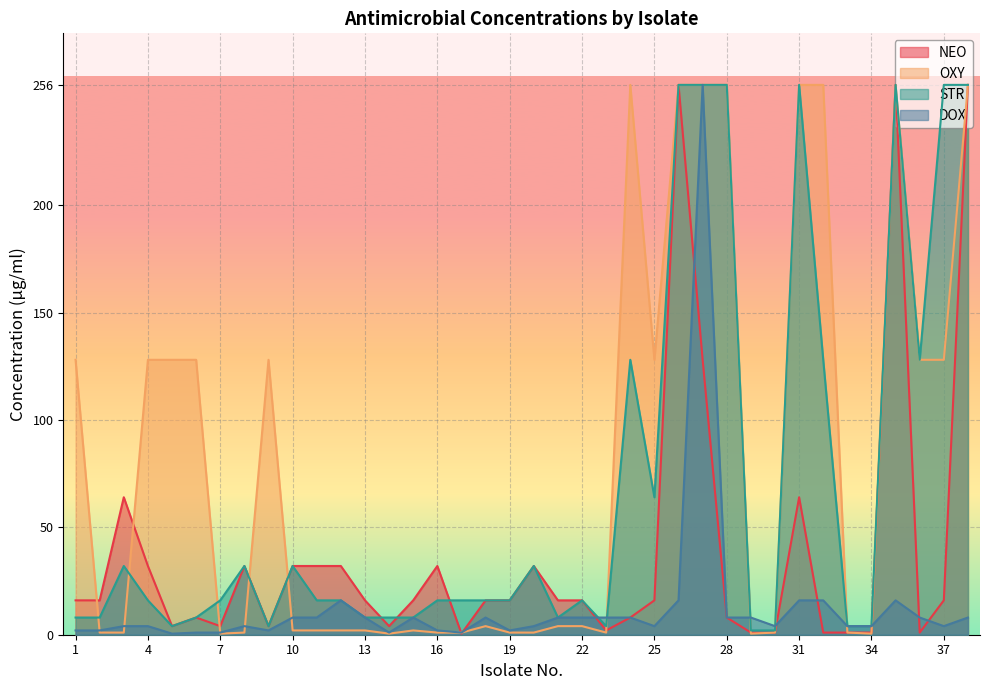

What is the value of the NEO point at the 11th from the left?

32.0